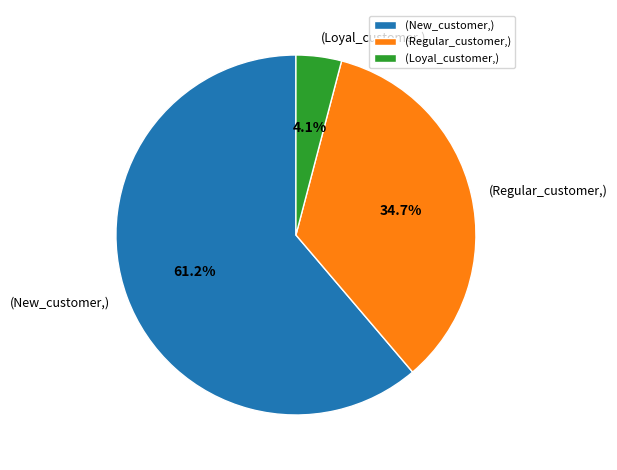

Rank the categories by value from lowest to highest.

(Loyal_customer,), (Regular_customer,), (New_customer,)